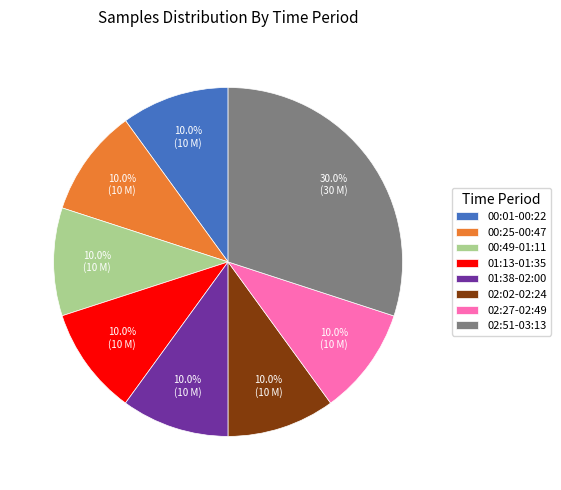

What portion of the pie excludes 02:02-02:24?

90.0%